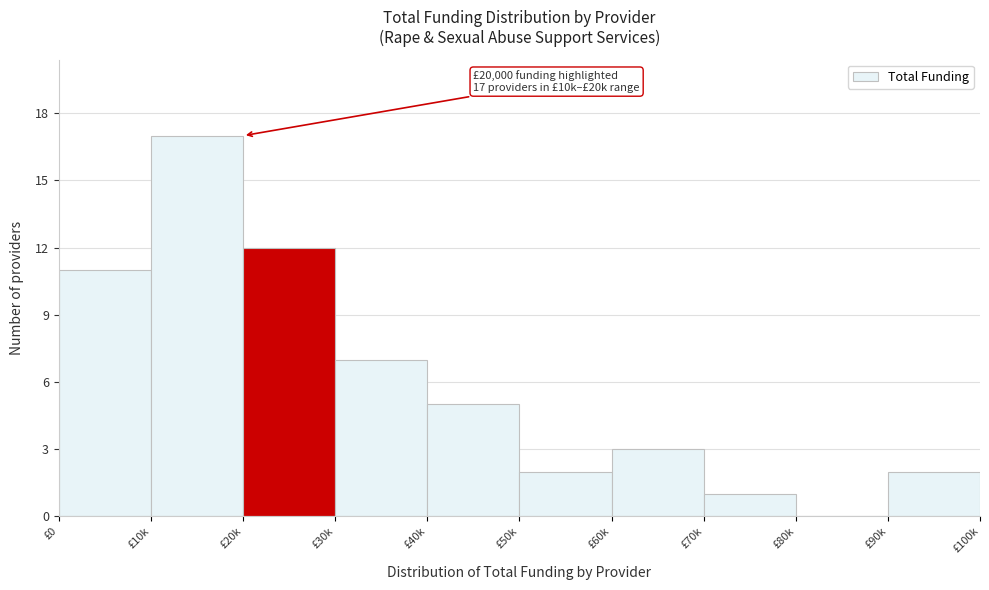

Reading left to right, extract all data points from this chart.

£0=11	£10k=17	£20k=12	£30k=7	£40k=5	£50k=2	£60k=3	£70k=1	£80k=0	£90k=2